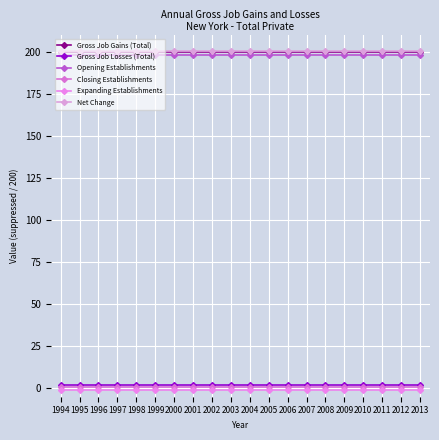

At which label is Gross Job Losses (Total) closest to 2?

1994